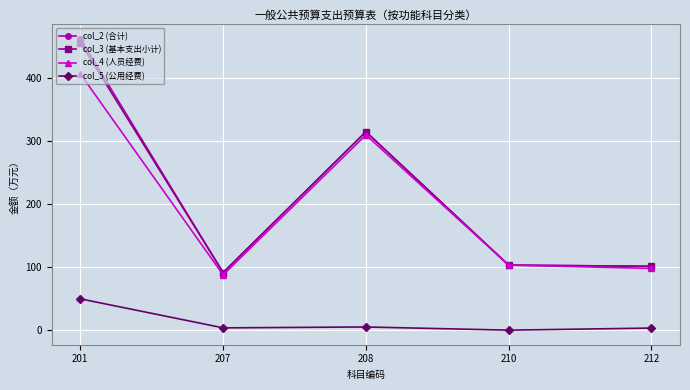

What value does the col_2 (合计) series have at 208?

315.2